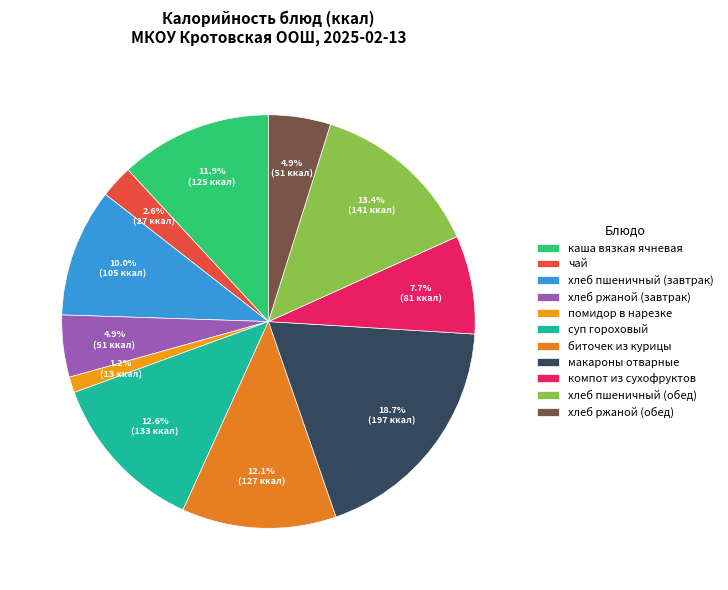

What is the largest slice in the pie chart?

макароны отварные